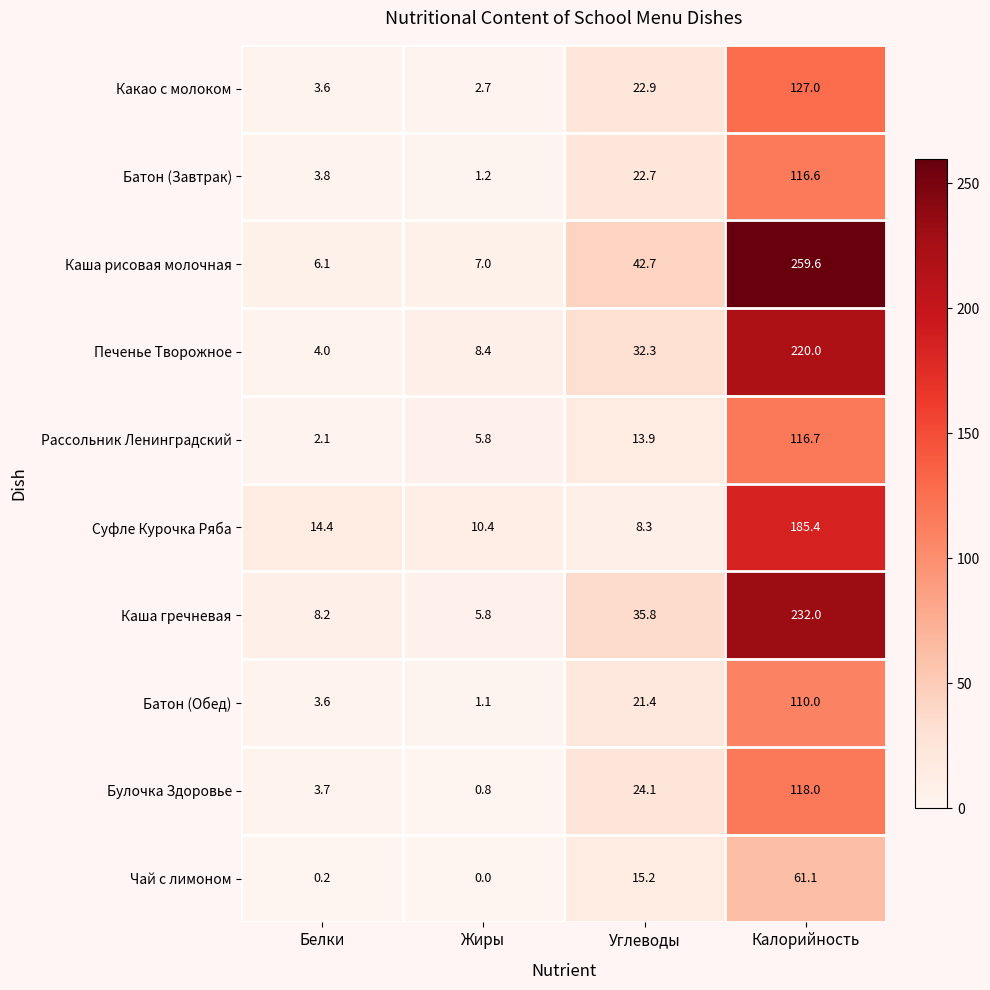

At which label does Каша рисовая молочная first exceed 42?

Углеводы